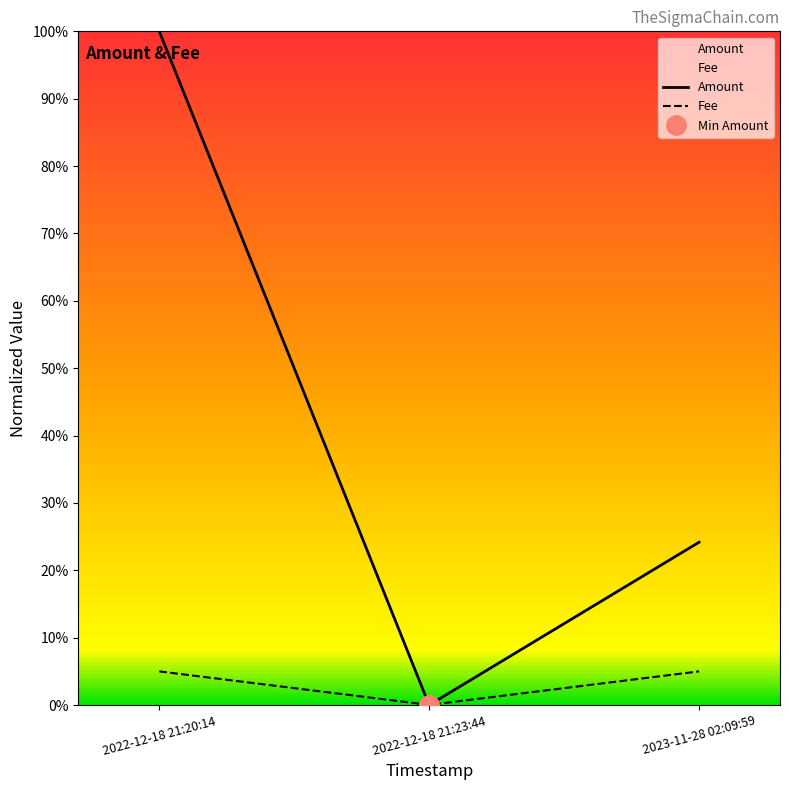

The value of Fee at 2022-12-18 21:20:14 is 0.1. True or false?

True